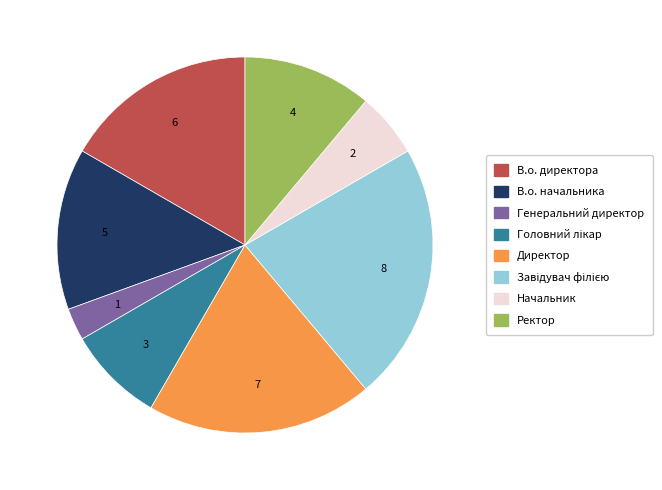

Is there any slice that represents more than half of the pie?

No